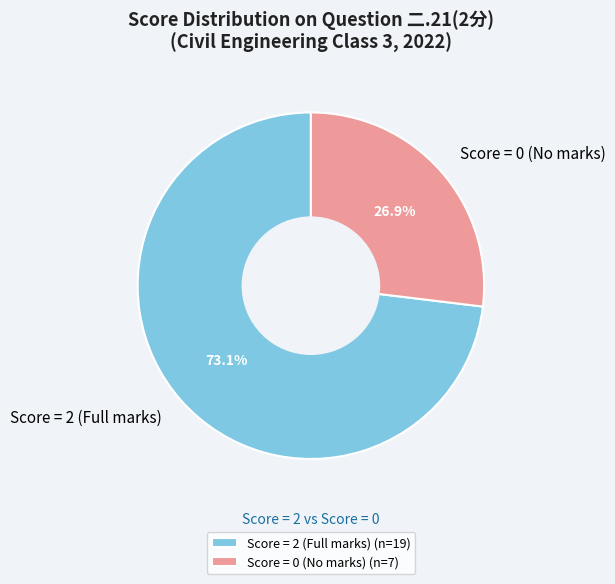

How many slices are in this pie chart?

2